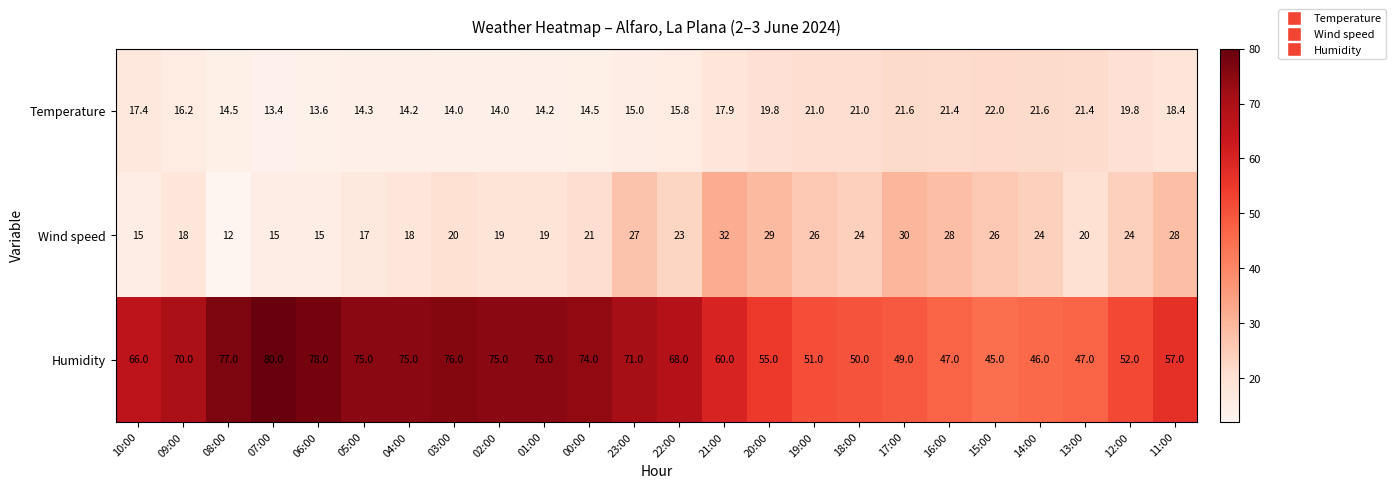

What is the sum of the Temperature values at 08:00 and 21:00?

32.4